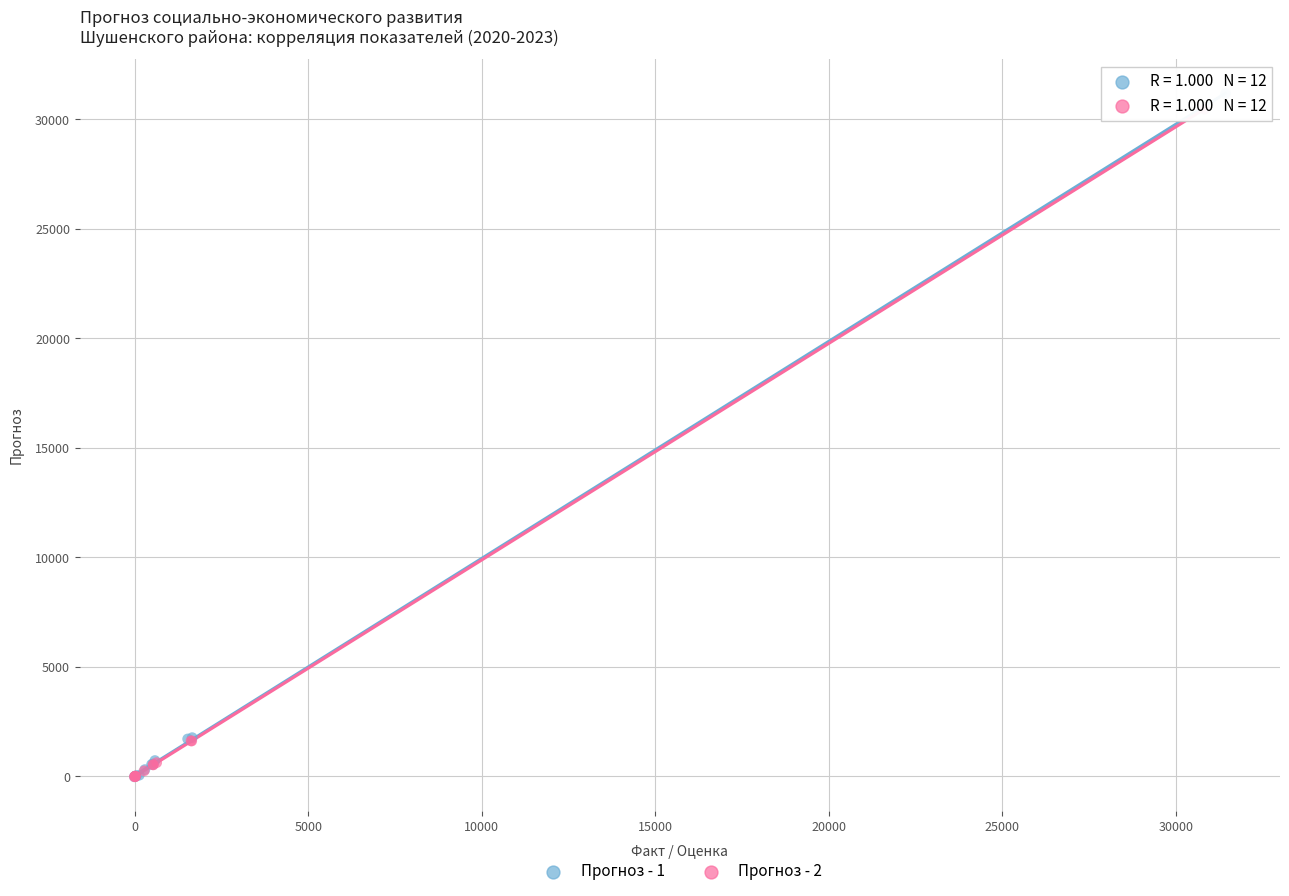

Which series has the largest Y range (max minus min)?

Прогноз - 1